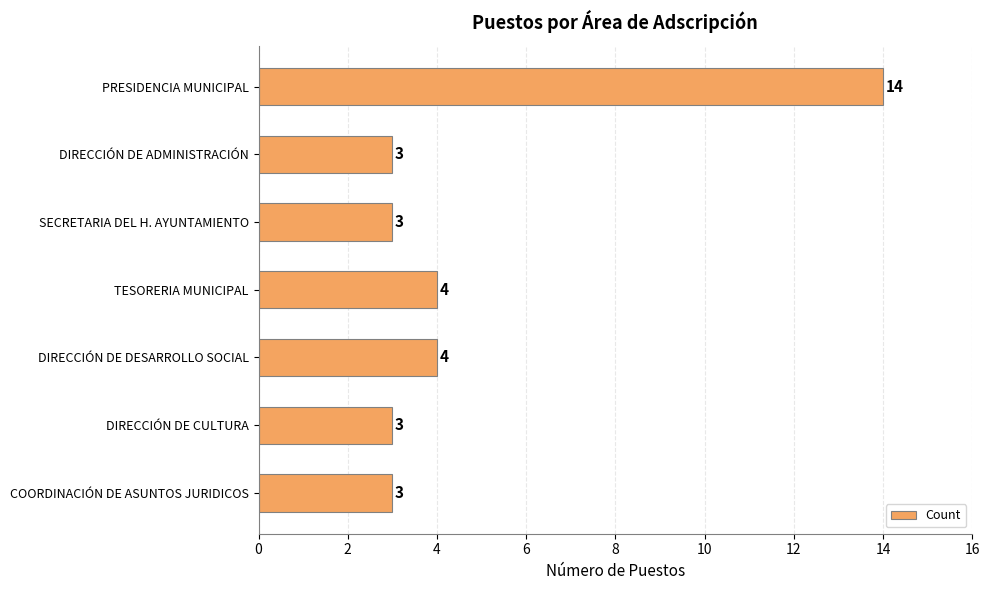

What is the ratio of the value at PRESIDENCIA MUNICIPAL to the value at DIRECCIÓN DE ADMINISTRACIÓN?

4.7